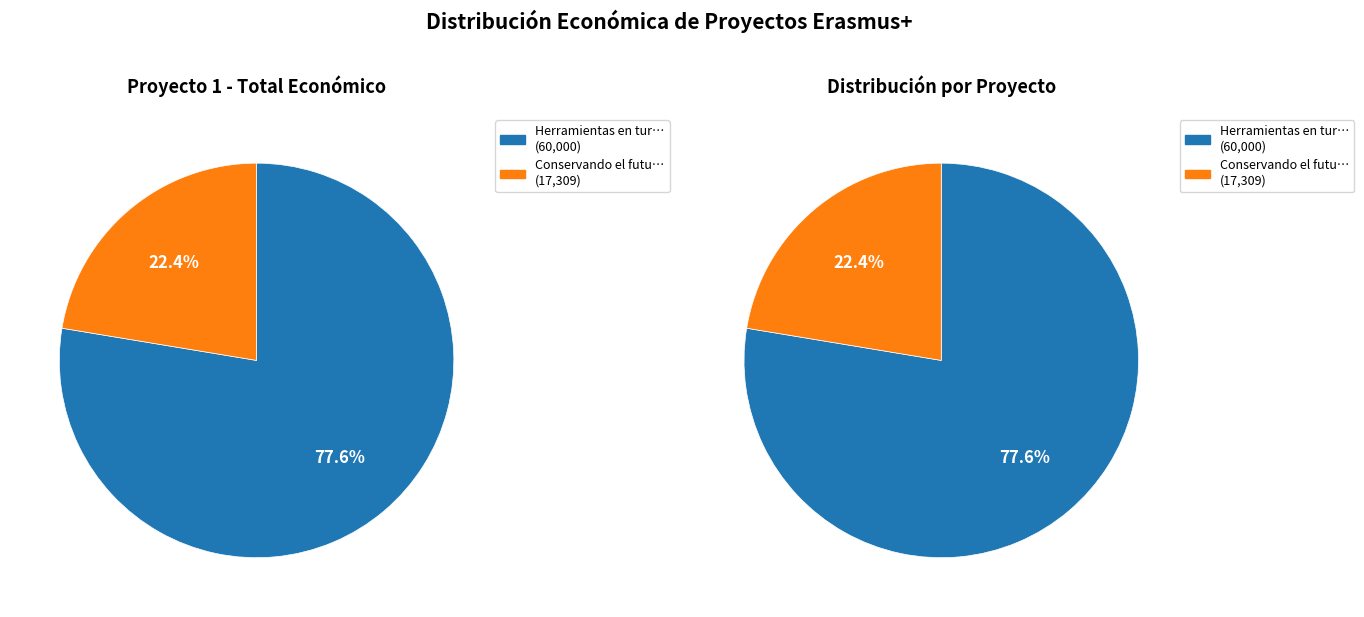

Rank the categories by value from highest to lowest.

Erasmus + (60000), Erasmus + (17309)